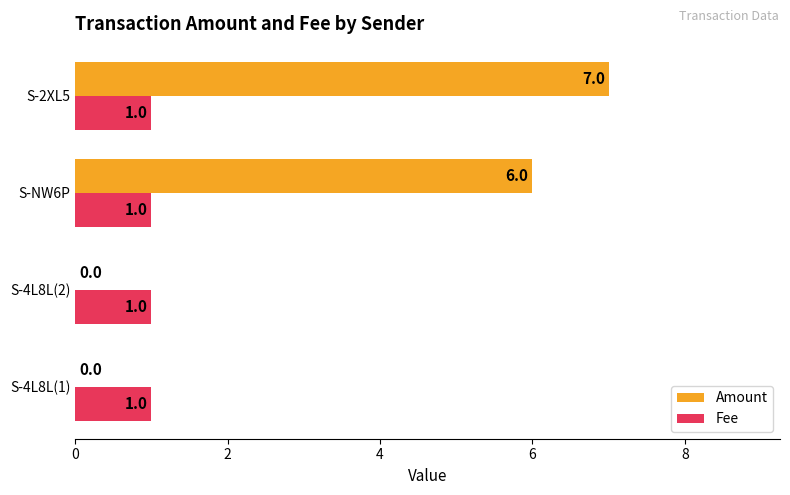

Which series changed the most between S-4L8L(2) and S-2XL5?

Amount